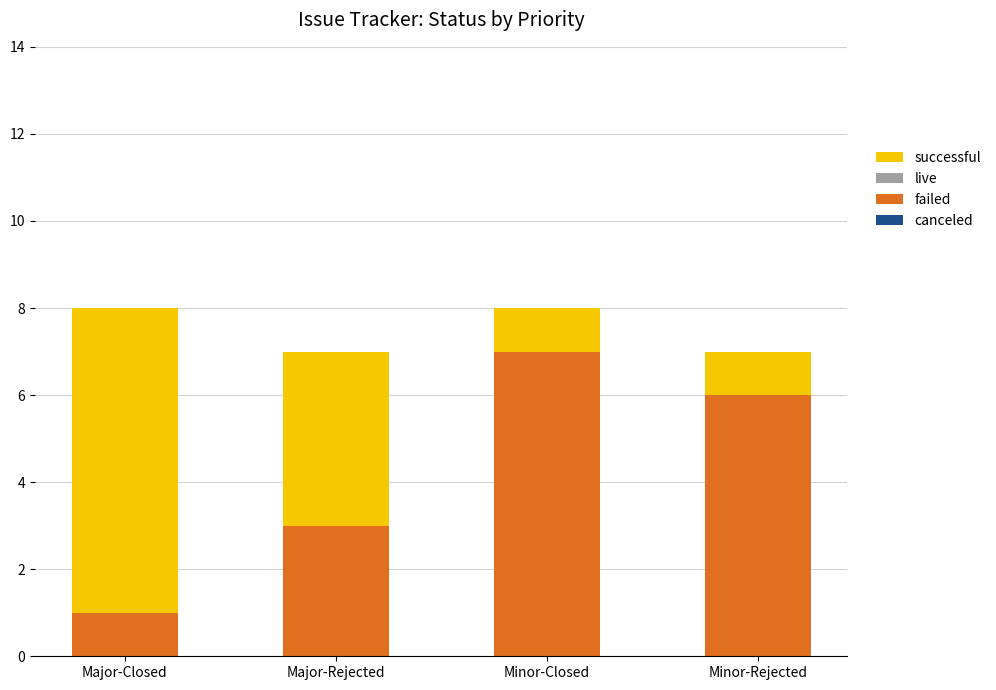

Rank the categories by failed value from highest to lowest.

Minor-Closed, Minor-Rejected, Major-Rejected, Major-Closed